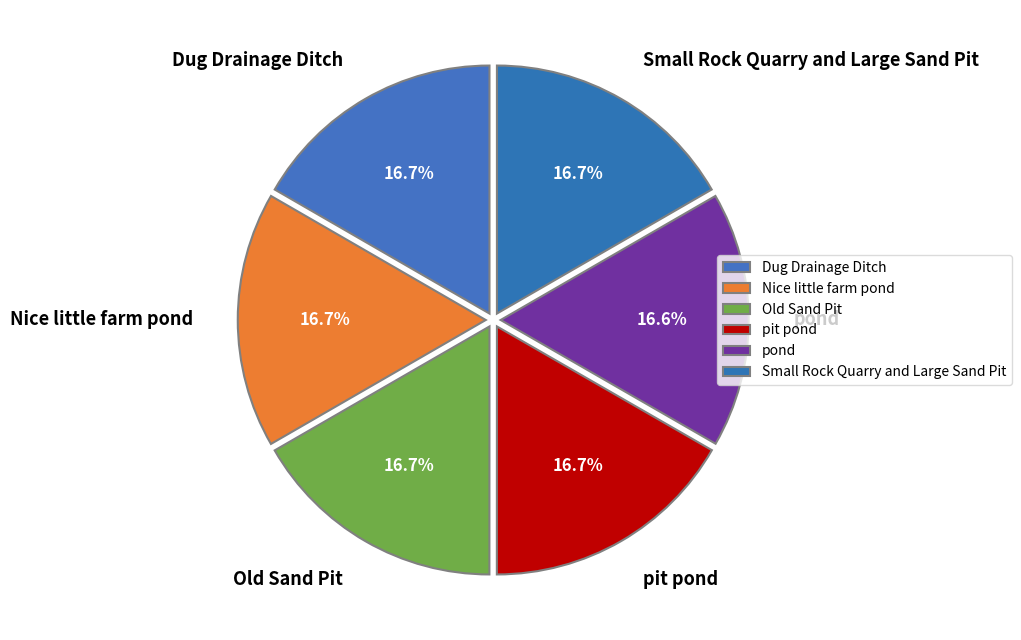

Does pit pond account for over 50% of the chart?

No